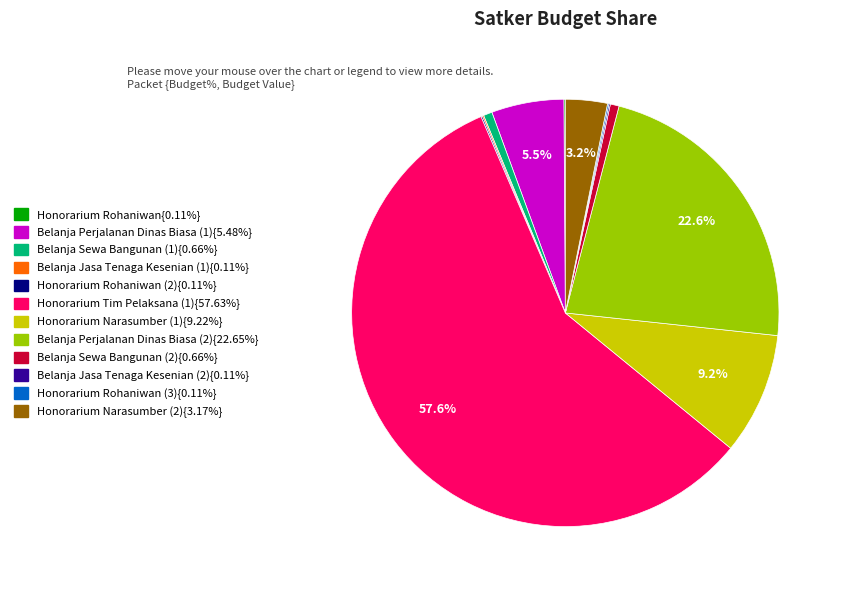

Is there any slice that represents more than half of the pie?

Yes